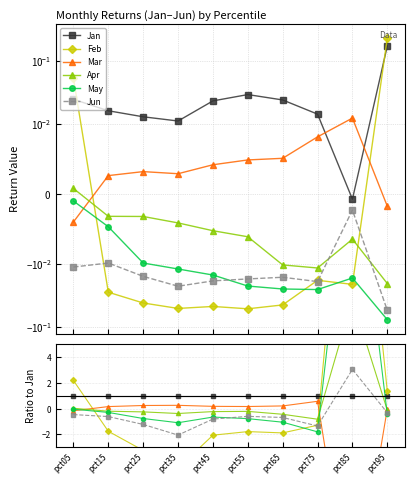

Is it true that Jan equals 1.4 at pct55?

False